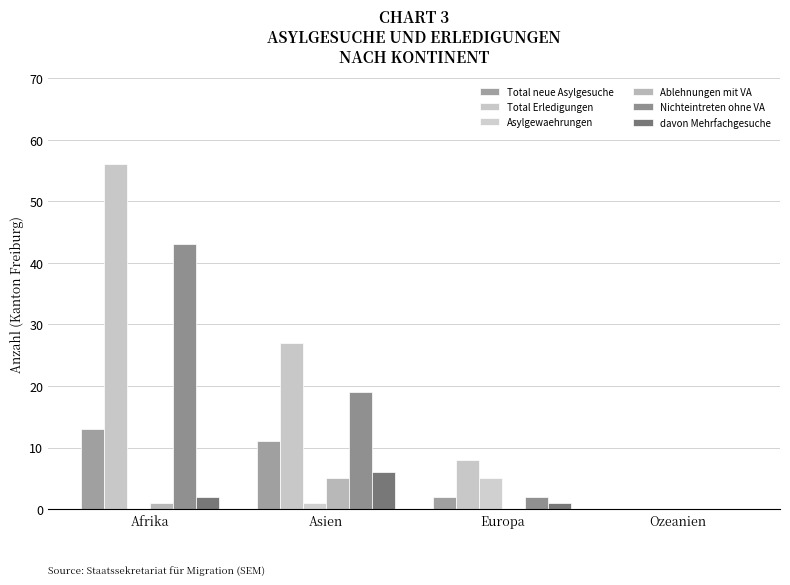

Where is Total neue Asylgesuche nearest to the value 6?

Europa